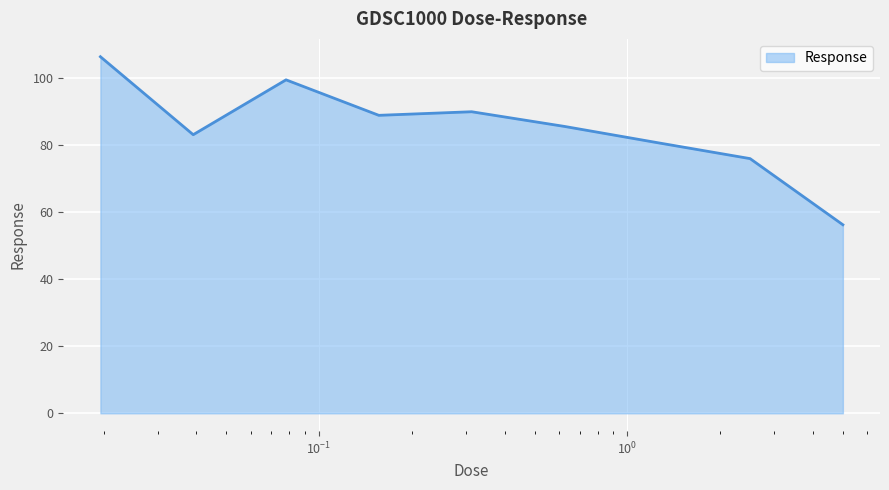

What is the difference between the maximum and minimum values?

50.1